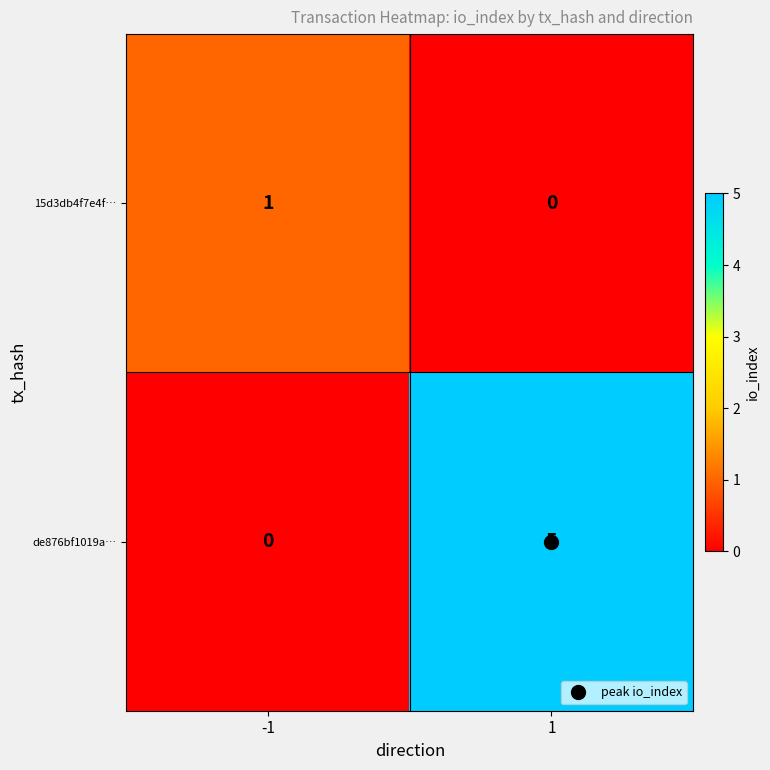

What is the greatest value displayed?

5